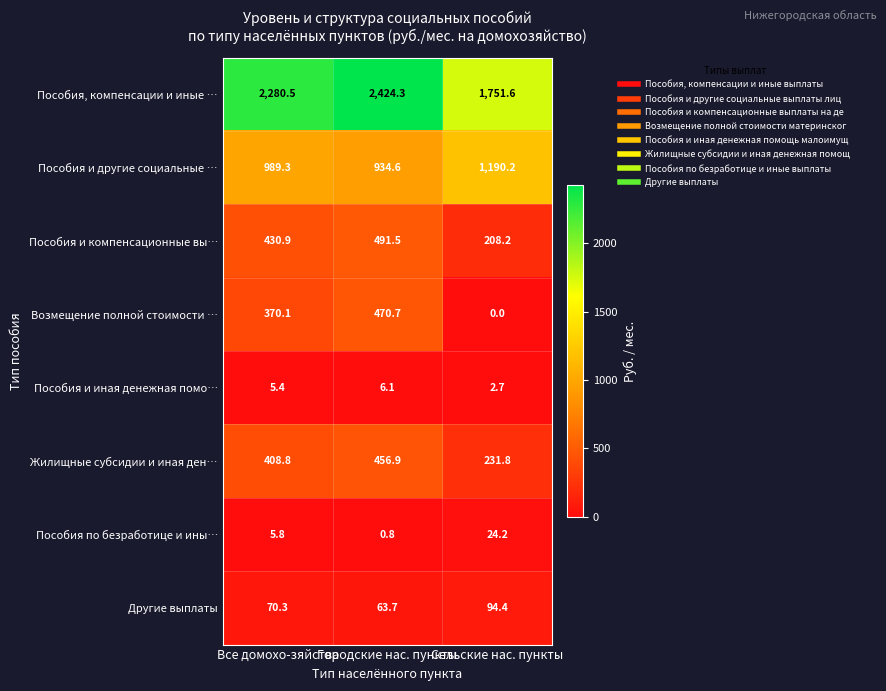

Where is Пособия и компенсационные вы… nearest to the value 349?

Все домохо-зяйства